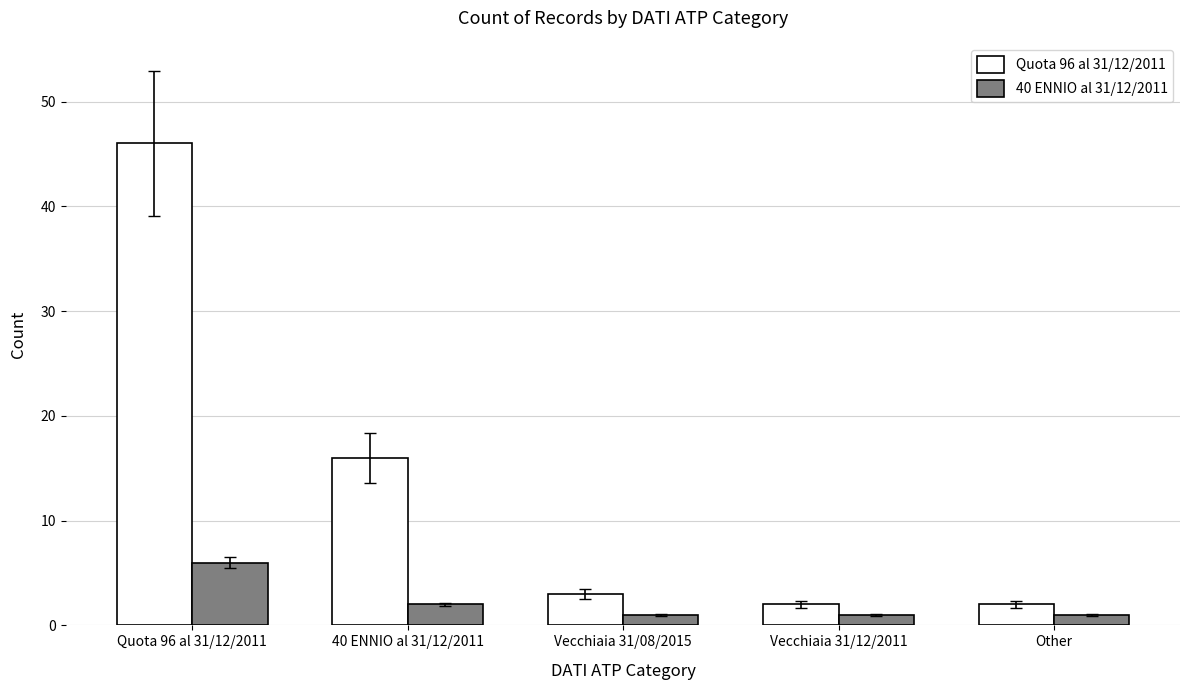

What is the value of the 40 ENNIO al 31/12/2011 bar at the 2nd from the left?

2